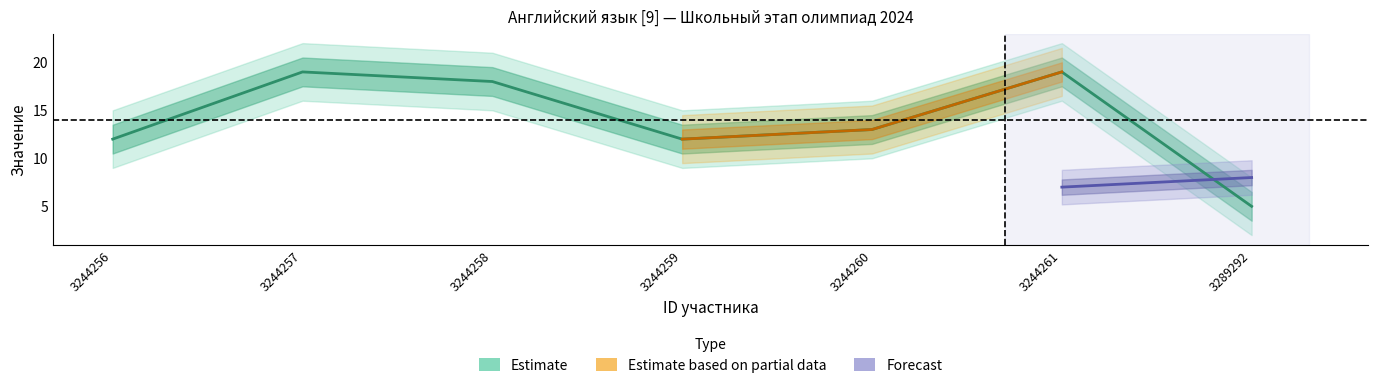

Is it true that Первичный балл equals 18 at 3244258?

True